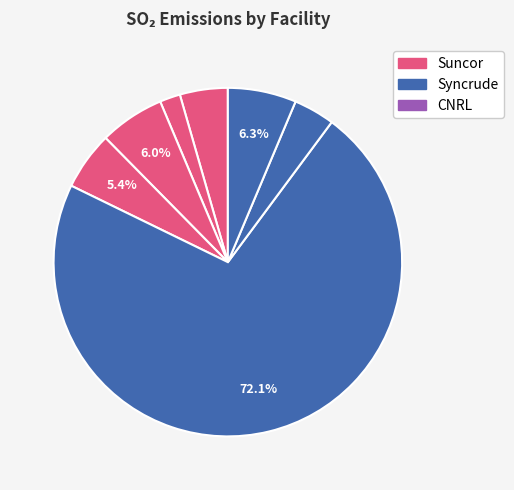

To the nearest percent, what is the average slice percentage?

14%